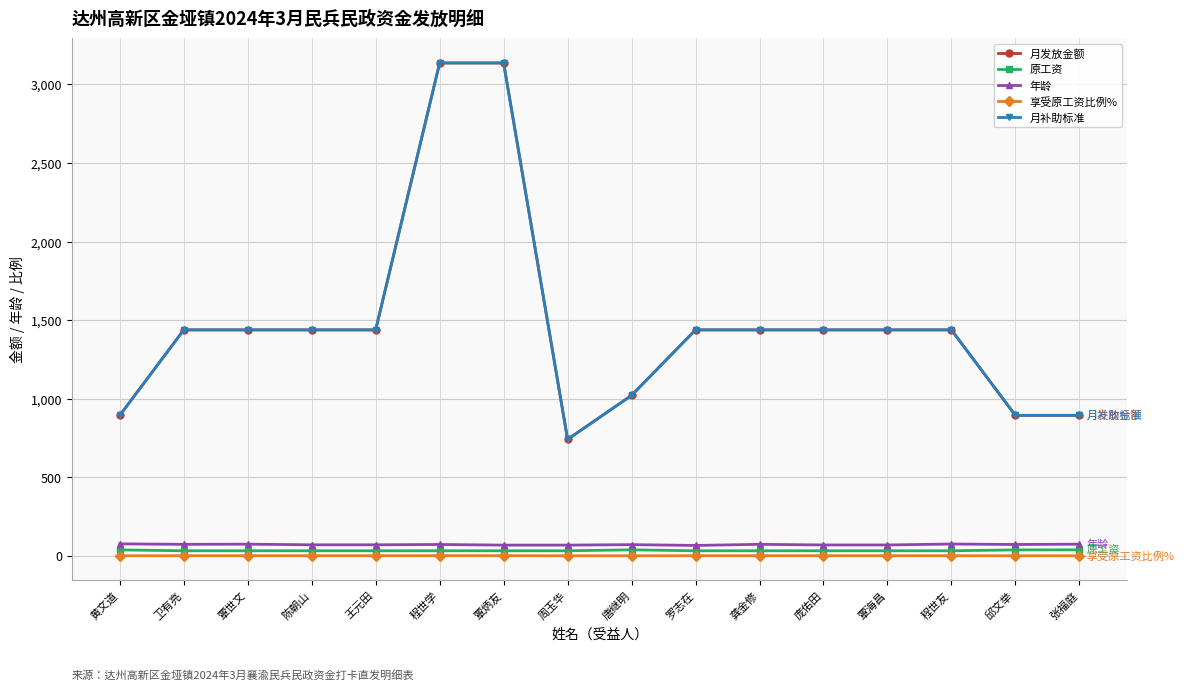

Which series has the widest spread of values?

月发放金额